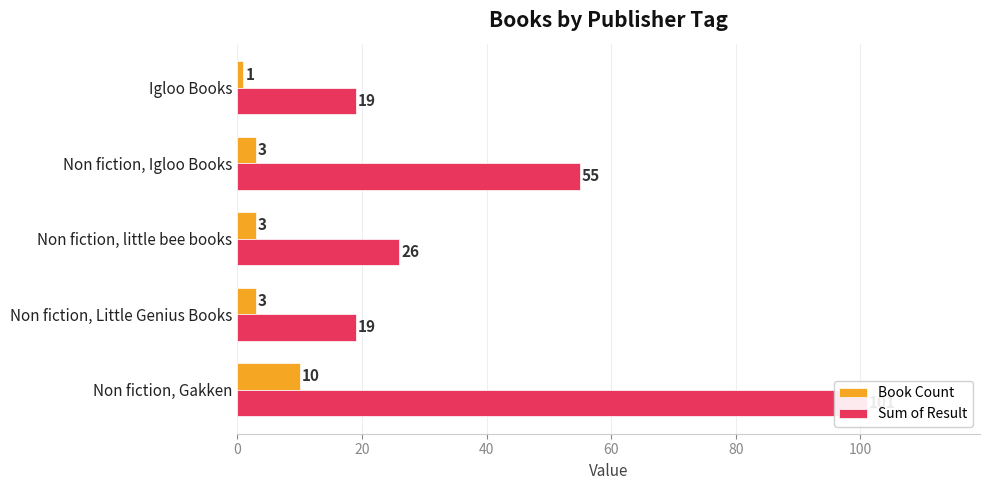

What is the spread (max minus min) of values at Non fiction, Little Genius Books?

16